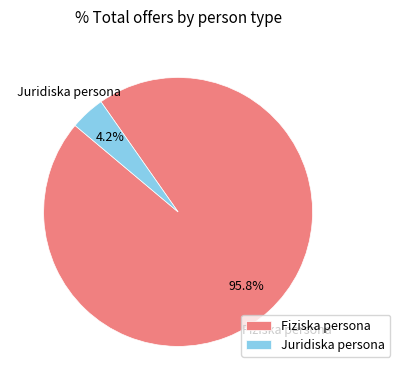

Is it true that Juridiska persona is 15% of the pie?

False